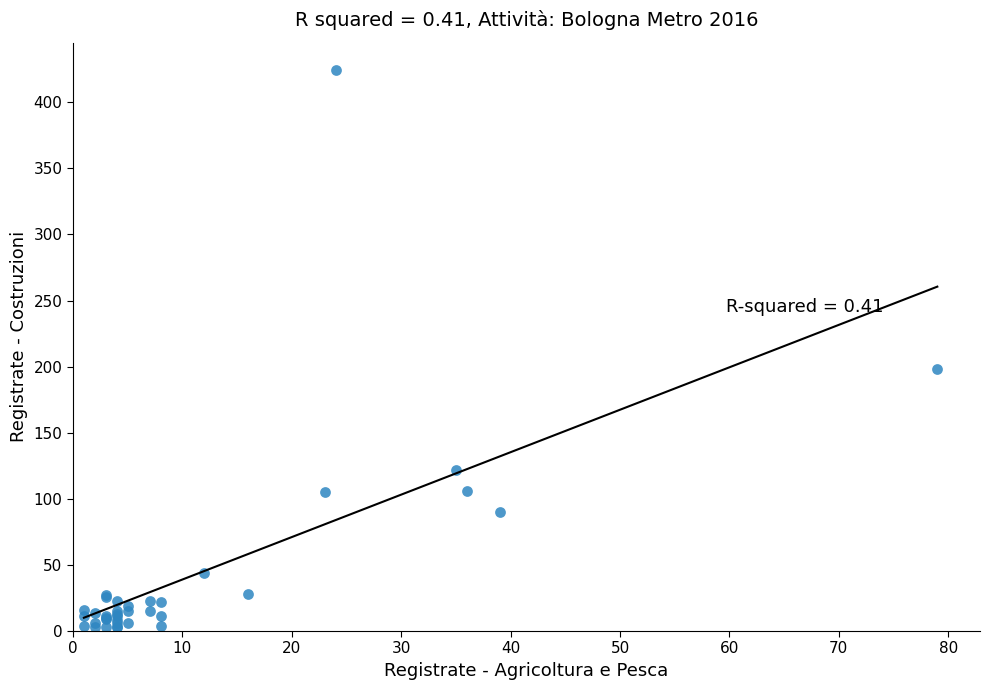

What Y value in the scatter plot is closest to 213?

198